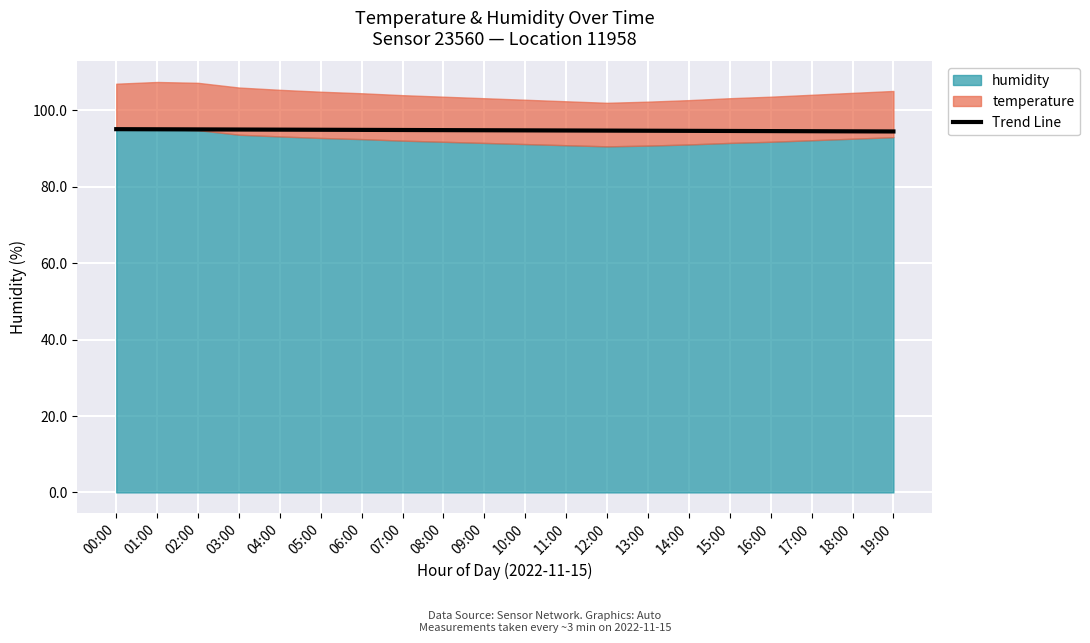

What is the value of the 9th point from the left?

94.8